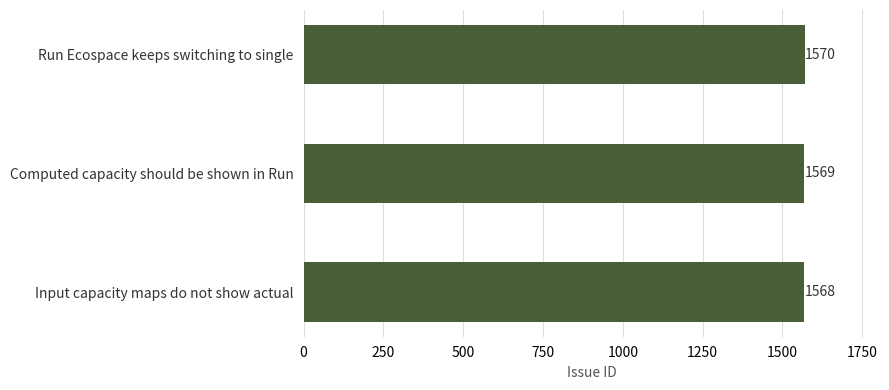

What is the maximum value shown in the chart?

1570